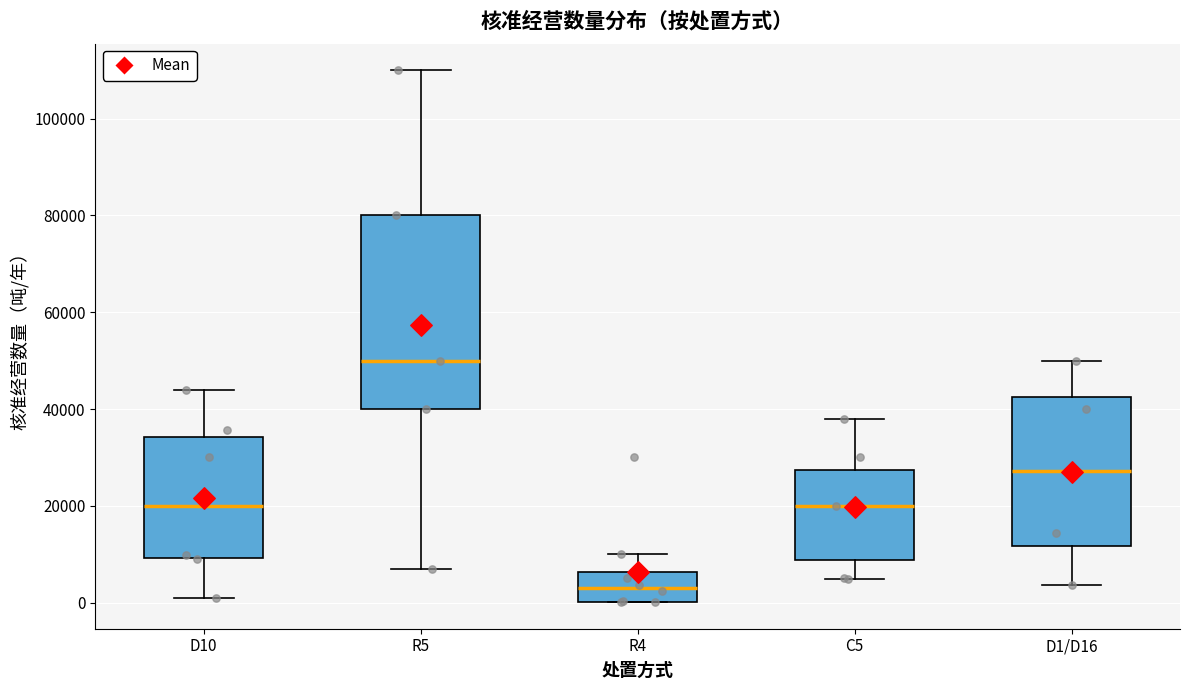

Which box has the lowest median line?

R4